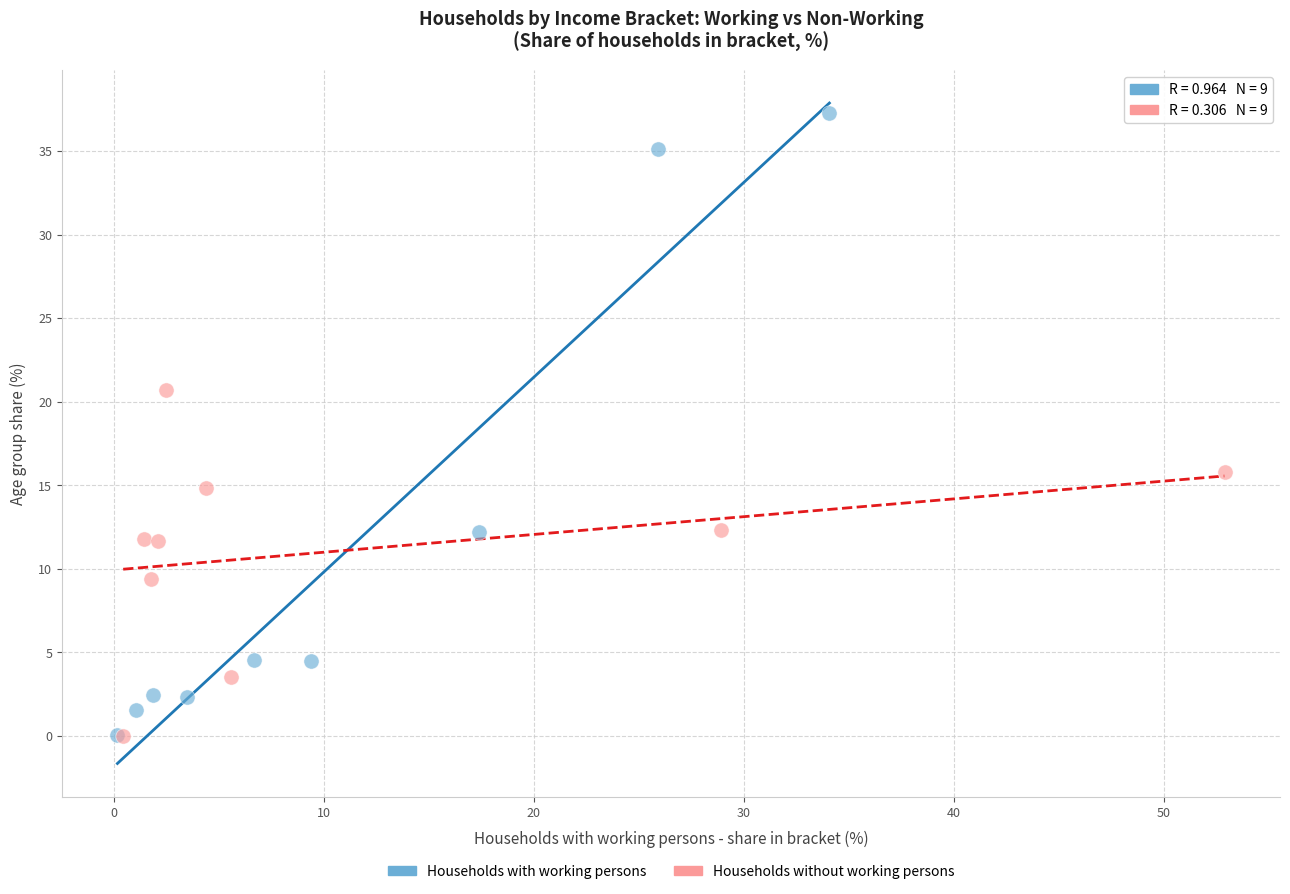

Which series has the widest spread of Y values?

Households with working persons